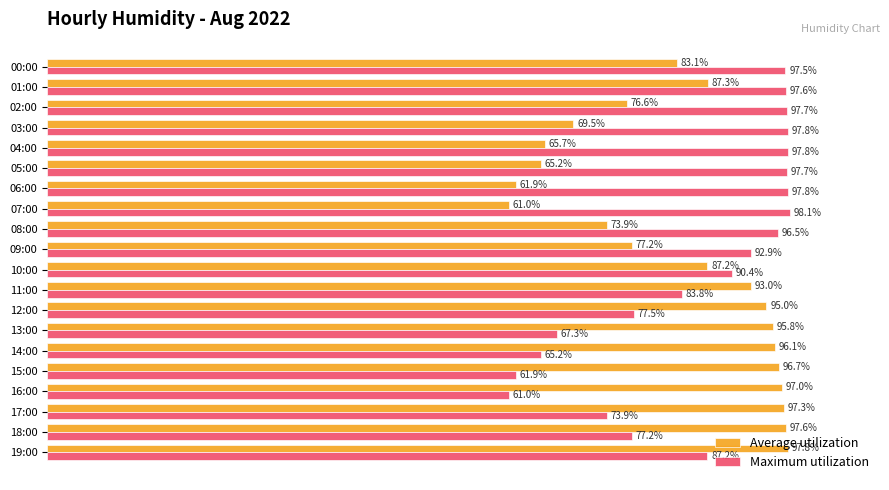

Where is Average utilization nearest to the value 79?

09:00